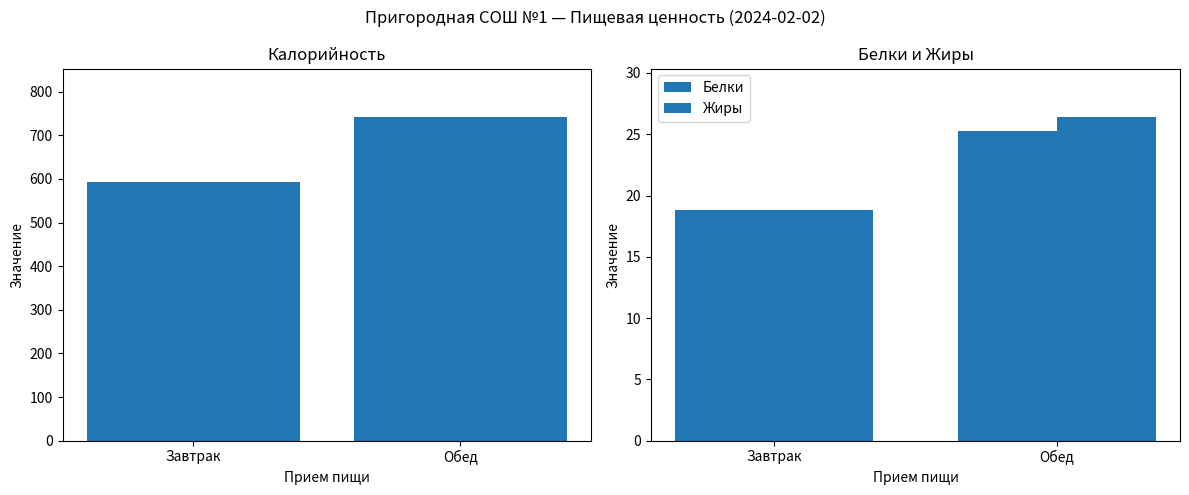

The Калорийность series shows 741.9 at Обед. True or false?

True